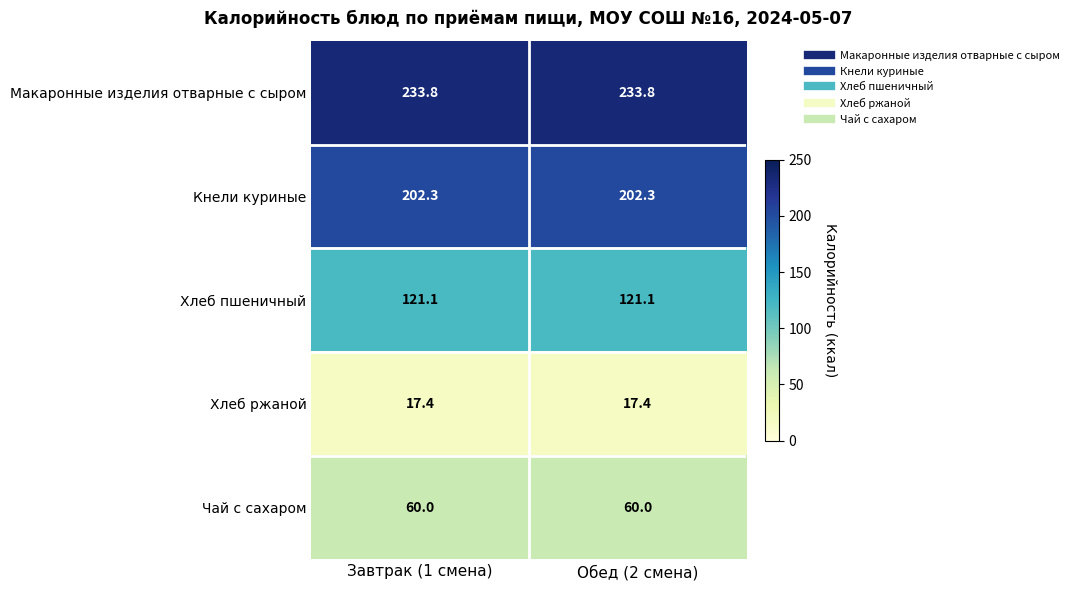

Which series has the largest total across all categories?

Макаронные изделия отварные с сыром